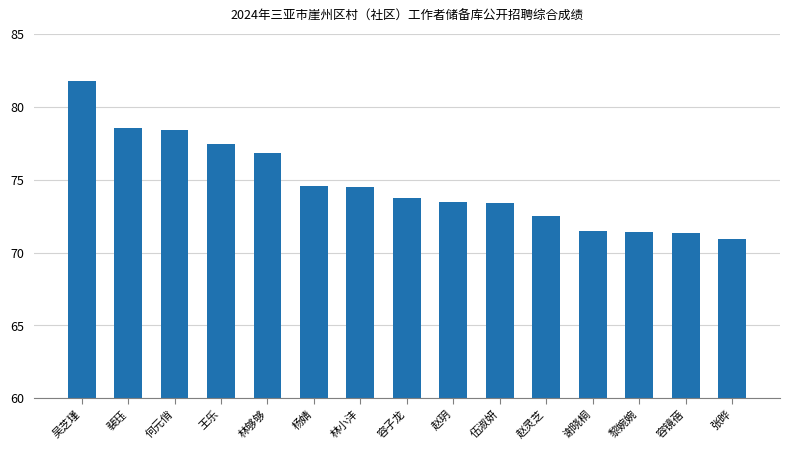

What is the change in value from 杨婧 to 赵灵芝?

-2.0